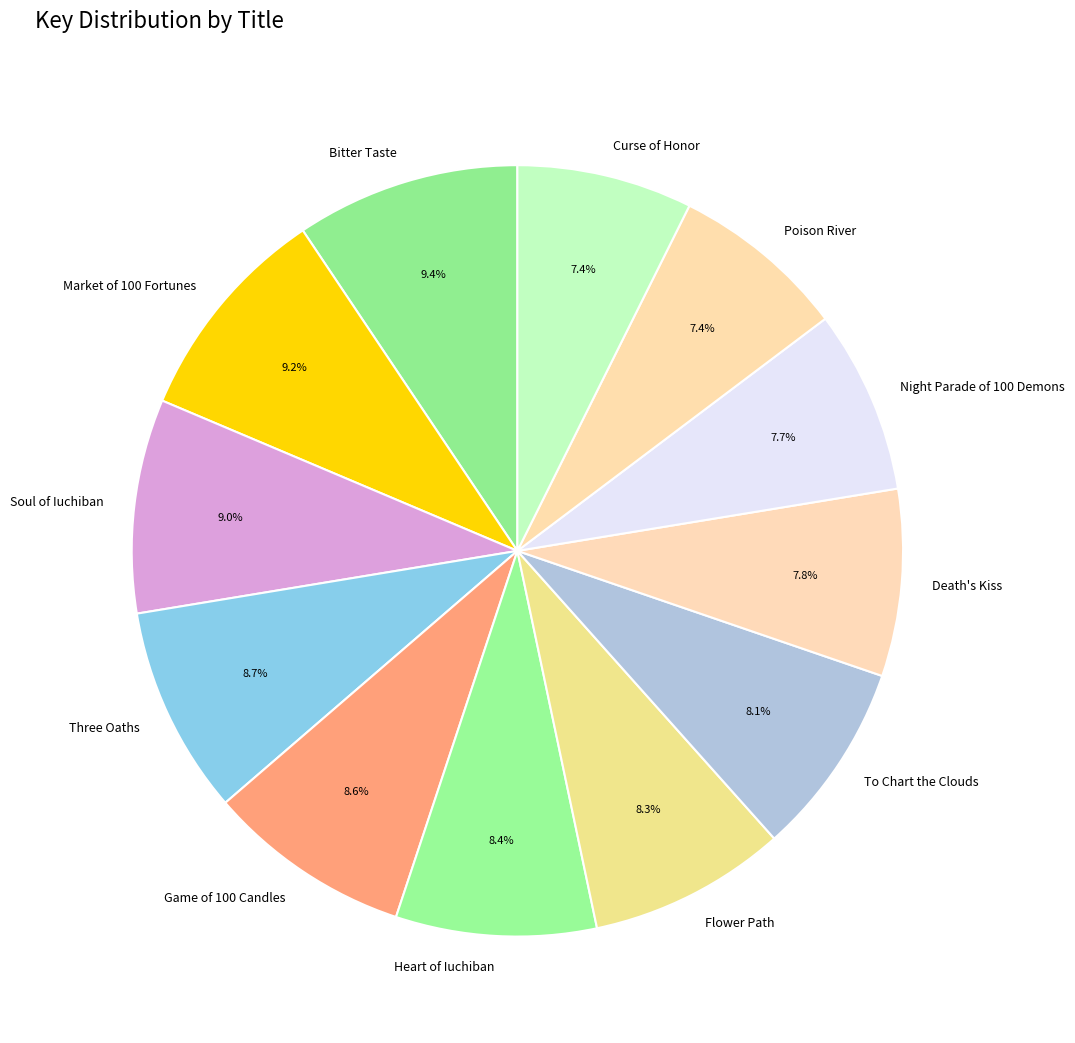

Is Soul of Iuchiban the majority of the pie?

No